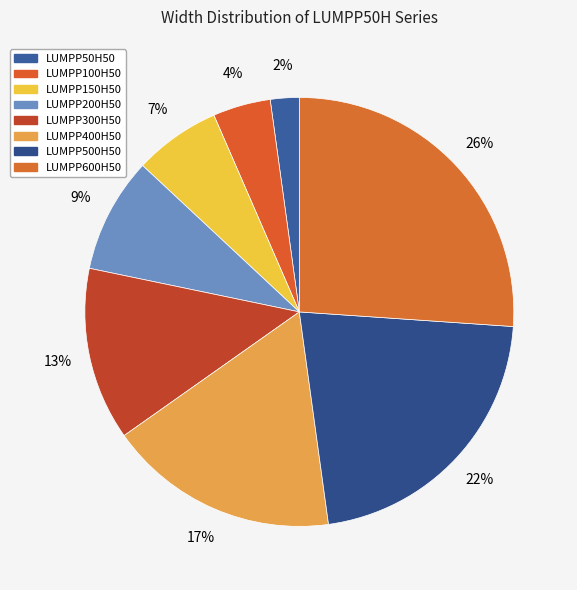

What is the total percentage of LUMPP400H50 and LUMPP100H50?

21.7%